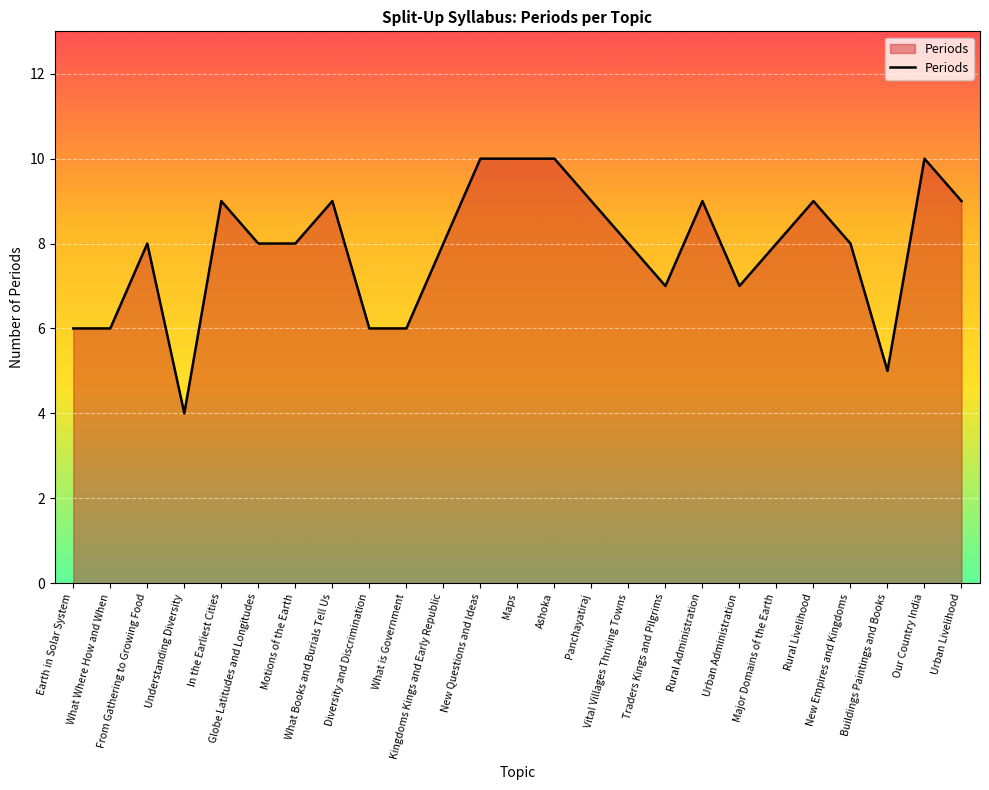

True or false: the data shows 2 at Motions of the Earth.

False